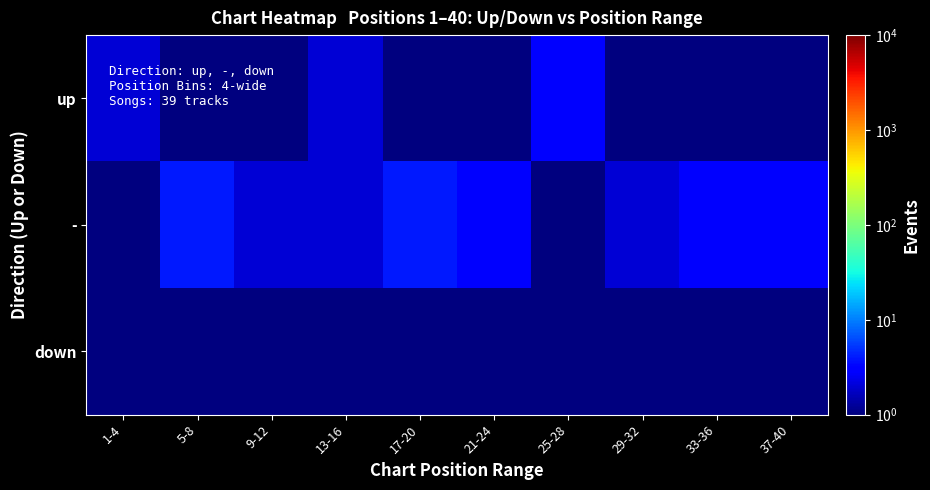

Rank the series at 17-20 from lowest to highest value.

up, down, -